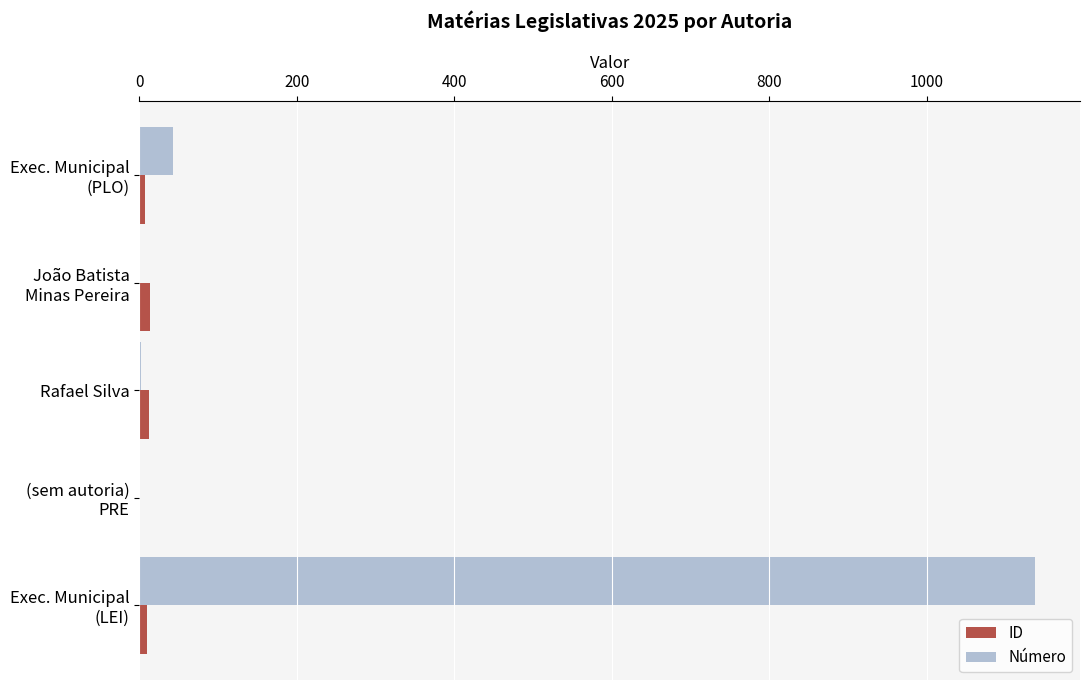

What is the sum of all ID values?

42